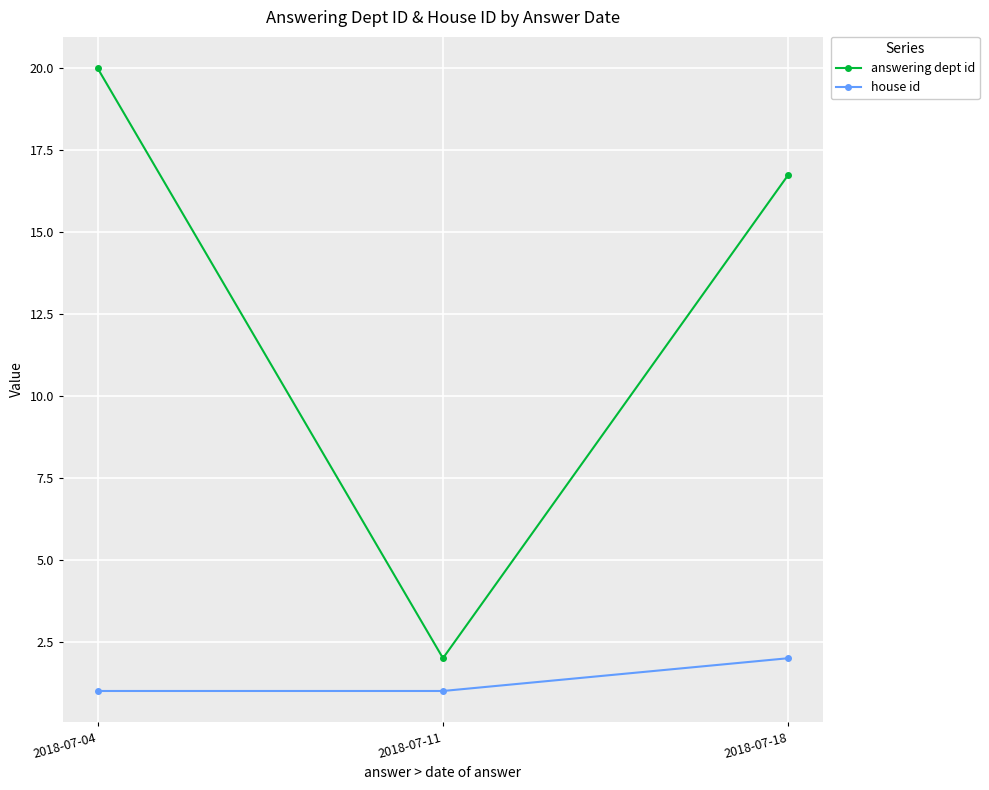

At which category is the sum across all series the highest?

2018-07-04